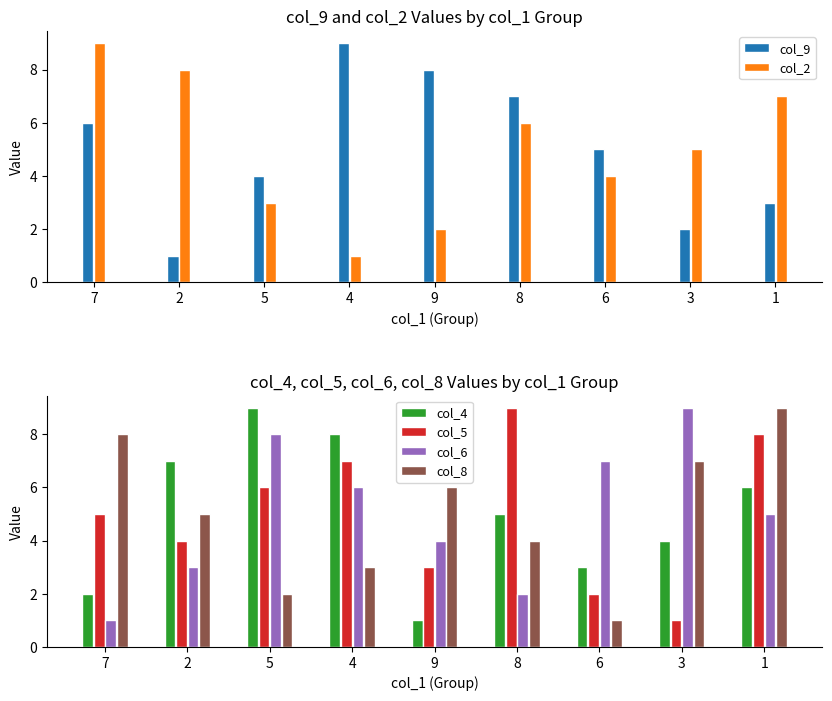

What is the label of the 7th bar from the left?

6